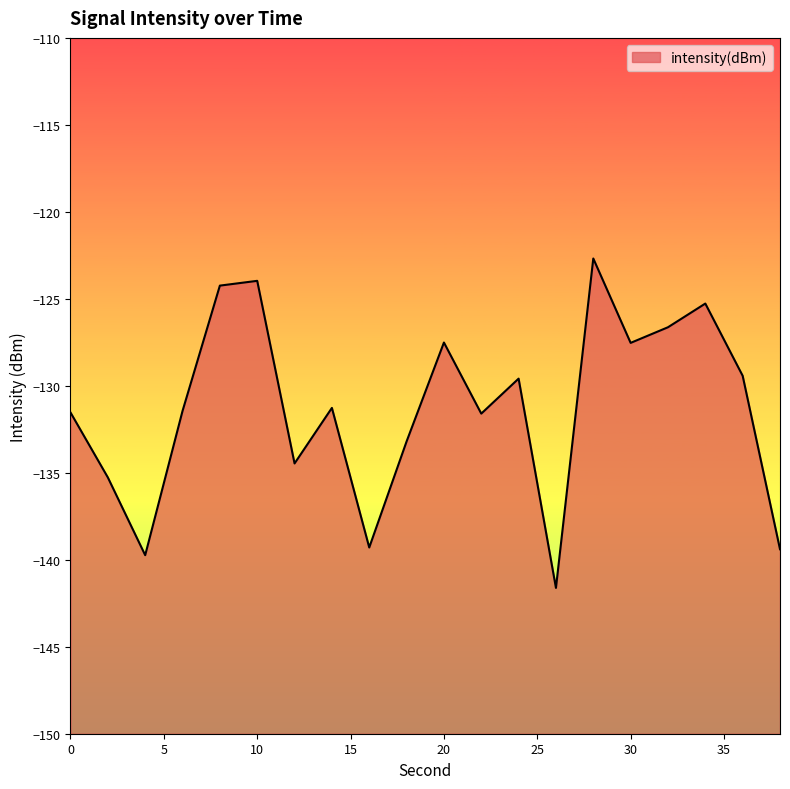

Rank the categories by value from highest to lowest.

28, 10, 8, 34, 32, 20, 30, 36, 24, 14, 6, 0, 22, 18, 12, 2, 16, 38, 4, 26